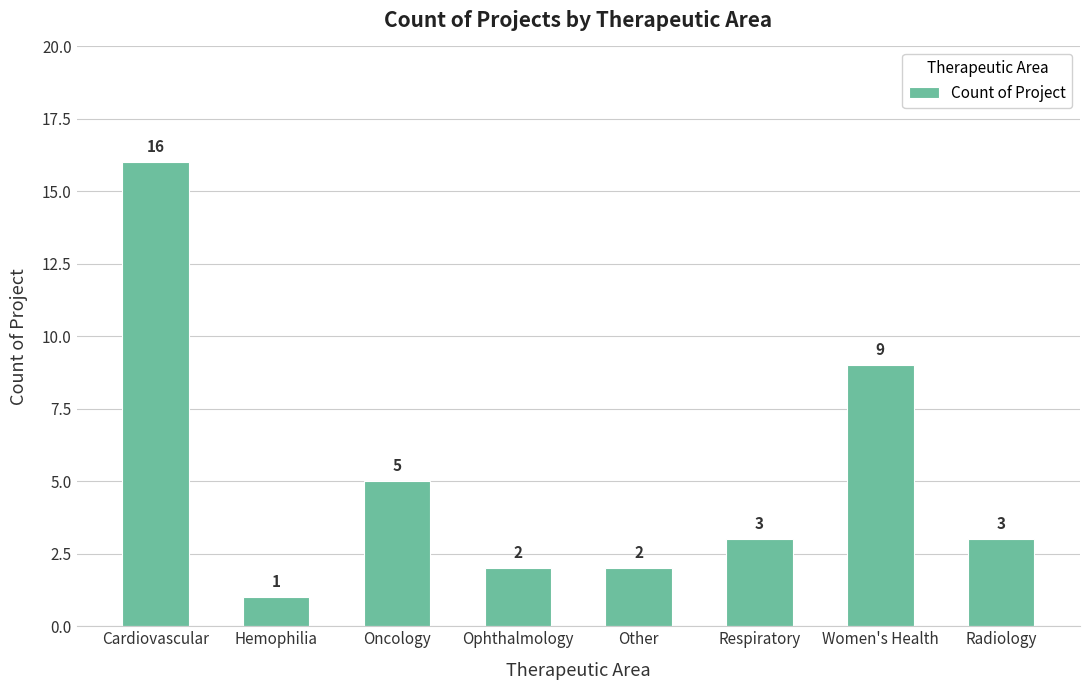

True or false: the data shows 2 at Respiratory.

False